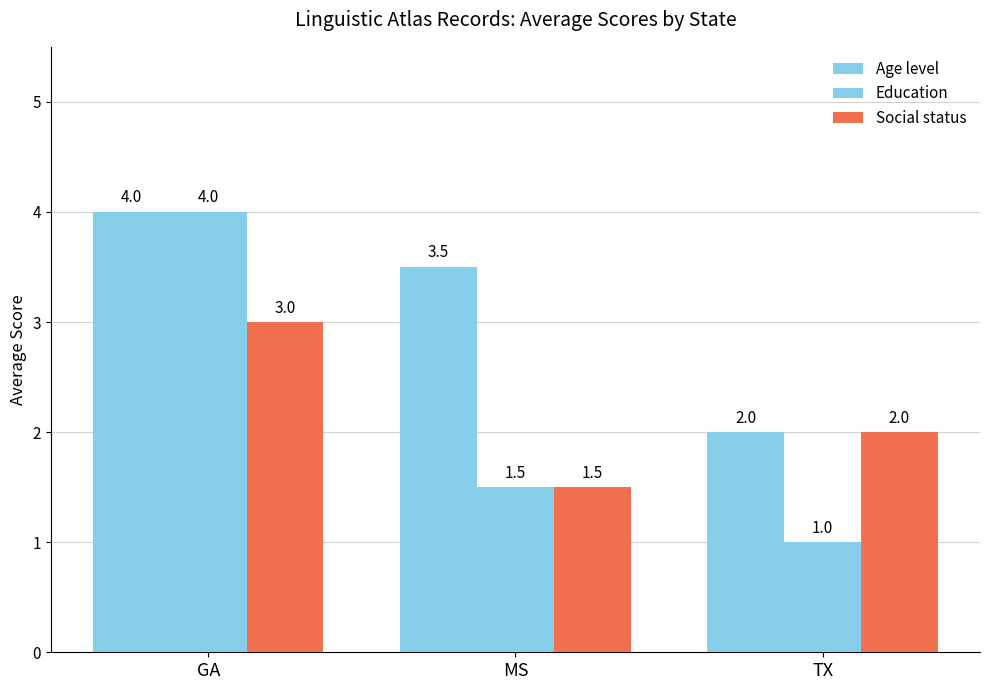

What is the value of the Age level bar at the 3rd from the left?

2.0